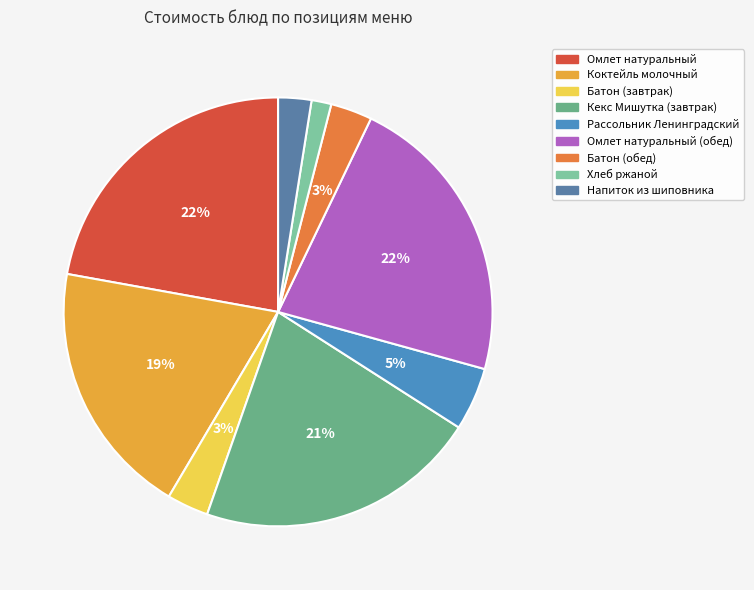

What percentage is NOT represented by Батон (завтрак)?

96.9%